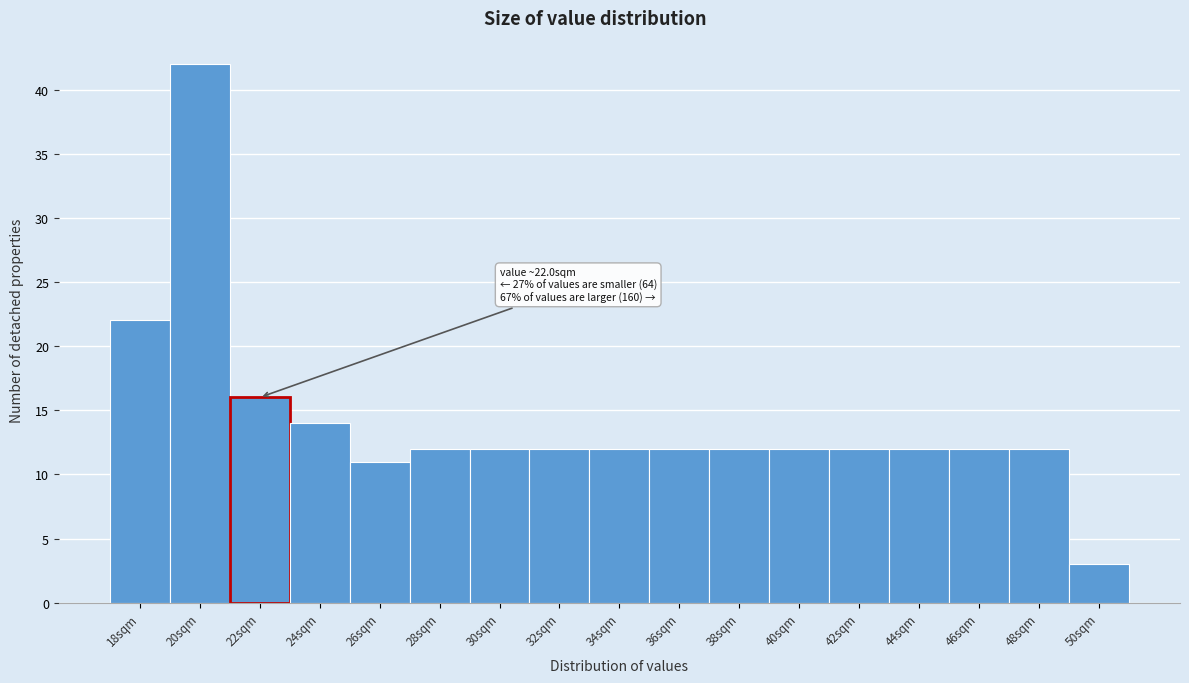

Reading left to right, what are all the values shown in this chart?

18sqm=22	20sqm=42	22sqm=16	24sqm=14	26sqm=11	28sqm=12	30sqm=12	32sqm=12	34sqm=12	36sqm=12	38sqm=12	40sqm=12	42sqm=12	44sqm=12	46sqm=12	48sqm=12	50sqm=3